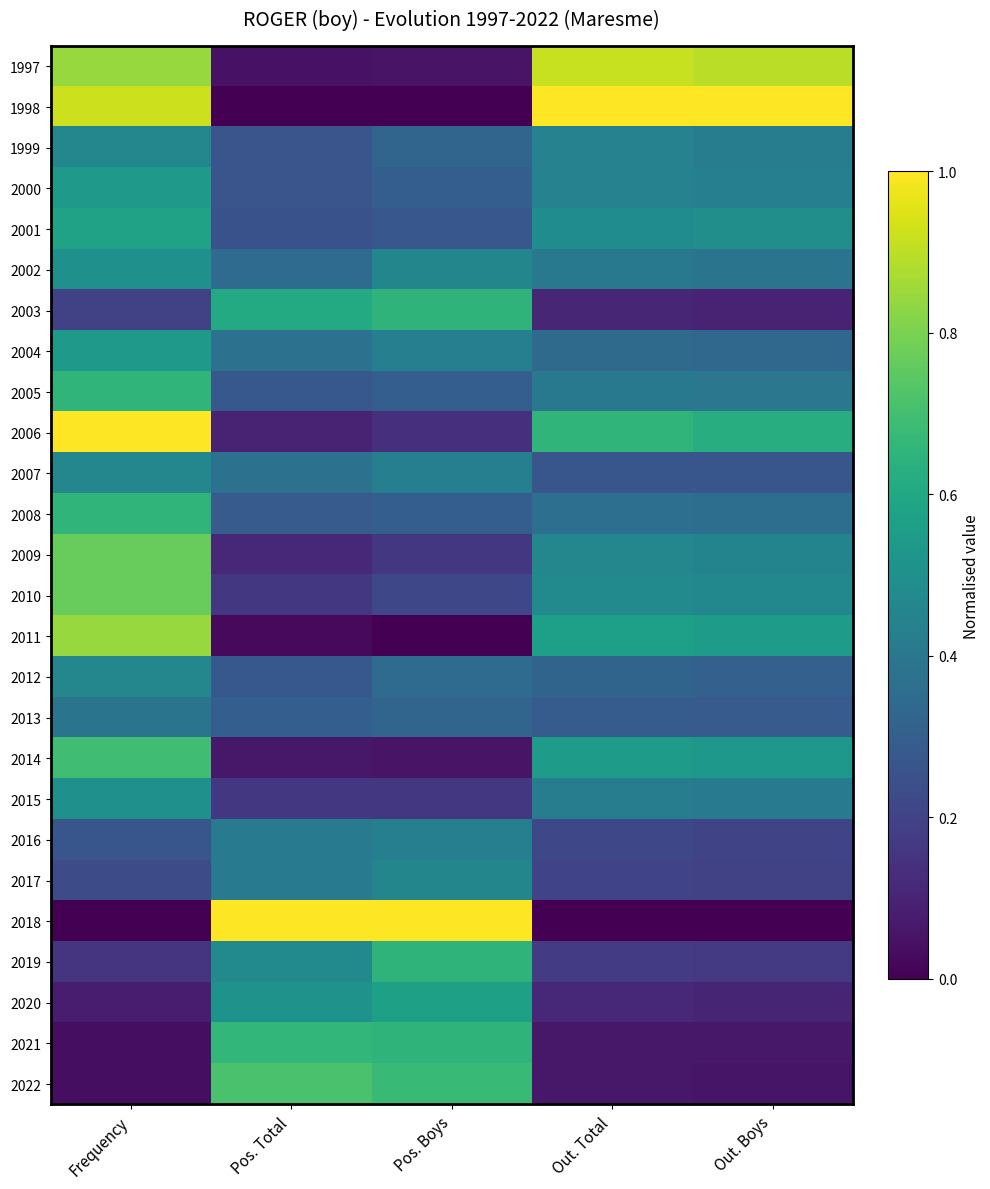

Reading left to right, transcribe all the data shown in this chart.

1997: Frequency=0.8	Pos. Total=0.1	Pos. Boys=0.1	Out. Total=0.9	Out. Boys=0.9
1998: Frequency=0.9	Pos. Total=0.0	Pos. Boys=0.0	Out. Total=1.0	Out. Boys=1.0
1999: Frequency=0.5	Pos. Total=0.3	Pos. Boys=0.3	Out. Total=0.4	Out. Boys=0.4
2000: Frequency=0.5	Pos. Total=0.3	Pos. Boys=0.3	Out. Total=0.4	Out. Boys=0.4
2001: Frequency=0.6	Pos. Total=0.2	Pos. Boys=0.3	Out. Total=0.5	Out. Boys=0.5
2002: Frequency=0.5	Pos. Total=0.3	Pos. Boys=0.5	Out. Total=0.4	Out. Boys=0.4
2003: Frequency=0.2	Pos. Total=0.6	Pos. Boys=0.6	Out. Total=0.1	Out. Boys=0.1
2004: Frequency=0.5	Pos. Total=0.4	Pos. Boys=0.4	Out. Total=0.3	Out. Boys=0.3
2005: Frequency=0.7	Pos. Total=0.3	Pos. Boys=0.3	Out. Total=0.4	Out. Boys=0.4
2006: Frequency=1.0	Pos. Total=0.1	Pos. Boys=0.1	Out. Total=0.7	Out. Boys=0.6
2007: Frequency=0.5	Pos. Total=0.4	Pos. Boys=0.4	Out. Total=0.3	Out. Boys=0.3
2008: Frequency=0.7	Pos. Total=0.3	Pos. Boys=0.3	Out. Total=0.4	Out. Boys=0.4
2009: Frequency=0.8	Pos. Total=0.1	Pos. Boys=0.2	Out. Total=0.5	Out. Boys=0.5
2010: Frequency=0.8	Pos. Total=0.2	Pos. Boys=0.2	Out. Total=0.5	Out. Boys=0.5
2011: Frequency=0.8	Pos. Total=0.0	Pos. Boys=0.0	Out. Total=0.6	Out. Boys=0.6
2012: Frequency=0.5	Pos. Total=0.3	Pos. Boys=0.4	Out. Total=0.3	Out. Boys=0.3
2013: Frequency=0.4	Pos. Total=0.3	Pos. Boys=0.3	Out. Total=0.3	Out. Boys=0.3
2014: Frequency=0.7	Pos. Total=0.1	Pos. Boys=0.1	Out. Total=0.6	Out. Boys=0.5
2015: Frequency=0.5	Pos. Total=0.2	Pos. Boys=0.2	Out. Total=0.4	Out. Boys=0.4
2016: Frequency=0.3	Pos. Total=0.4	Pos. Boys=0.4	Out. Total=0.2	Out. Boys=0.2
2017: Frequency=0.2	Pos. Total=0.4	Pos. Boys=0.5	Out. Total=0.2	Out. Boys=0.2
2018: Frequency=0.0	Pos. Total=1.0	Pos. Boys=1.0	Out. Total=0.0	Out. Boys=0.0
2019: Frequency=0.2	Pos. Total=0.5	Pos. Boys=0.6	Out. Total=0.2	Out. Boys=0.2
2020: Frequency=0.1	Pos. Total=0.5	Pos. Boys=0.6	Out. Total=0.1	Out. Boys=0.1
2021: Frequency=0.0	Pos. Total=0.7	Pos. Boys=0.6	Out. Total=0.1	Out. Boys=0.1
2022: Frequency=0.0	Pos. Total=0.7	Pos. Boys=0.7	Out. Total=0.1	Out. Boys=0.1